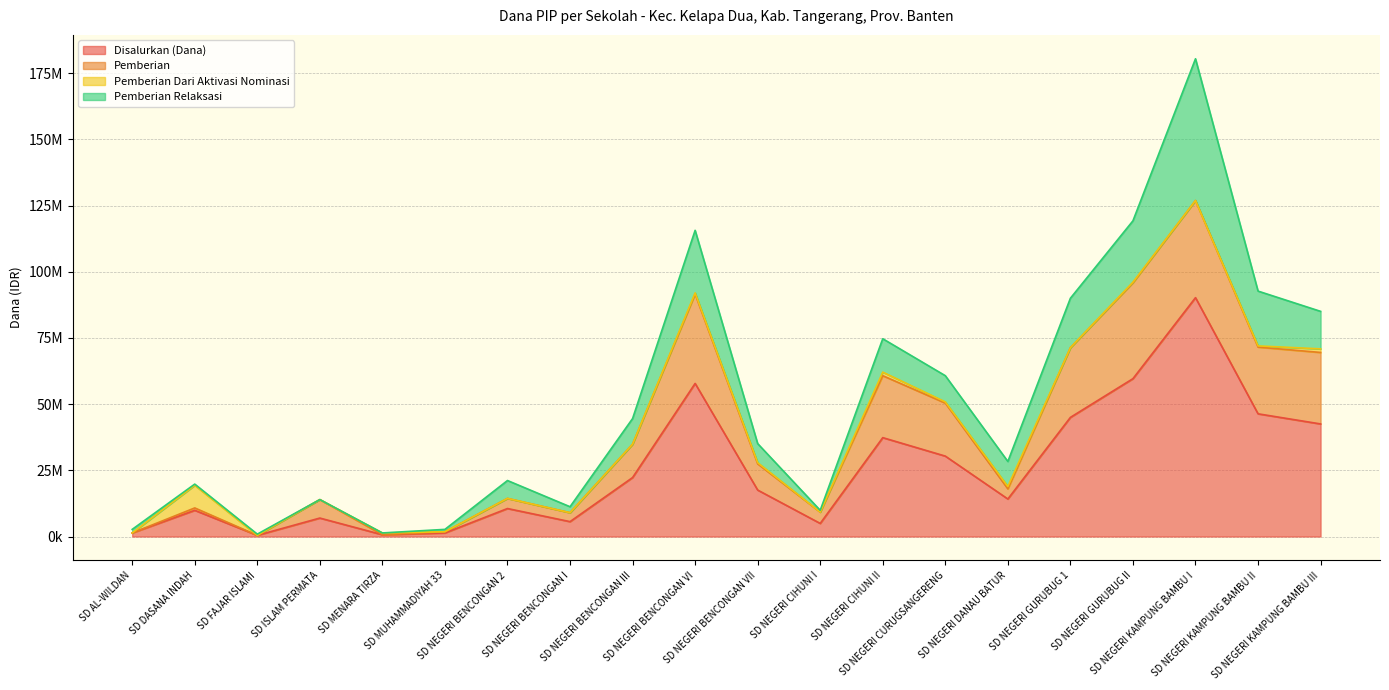

At which category is the sum across all series the highest?

SD NEGERI KAMPUNG BAMBU I